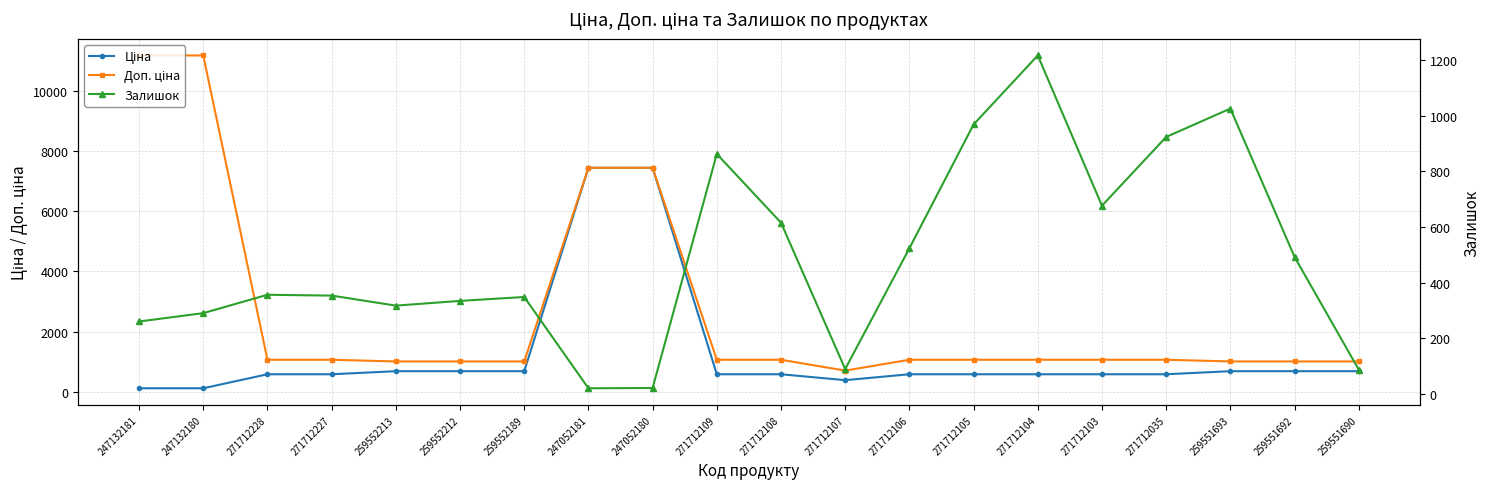

At how many categories does at least one series exceed 1665?

4